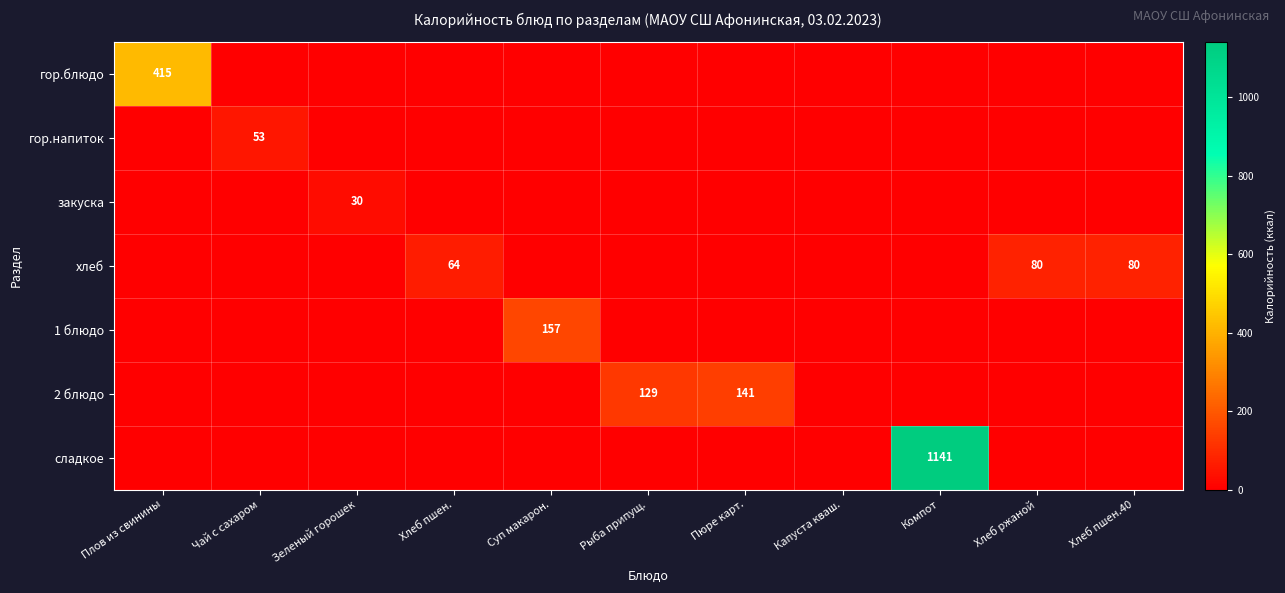

What is the spread (max minus min) of values at Зеленый горошек?

30